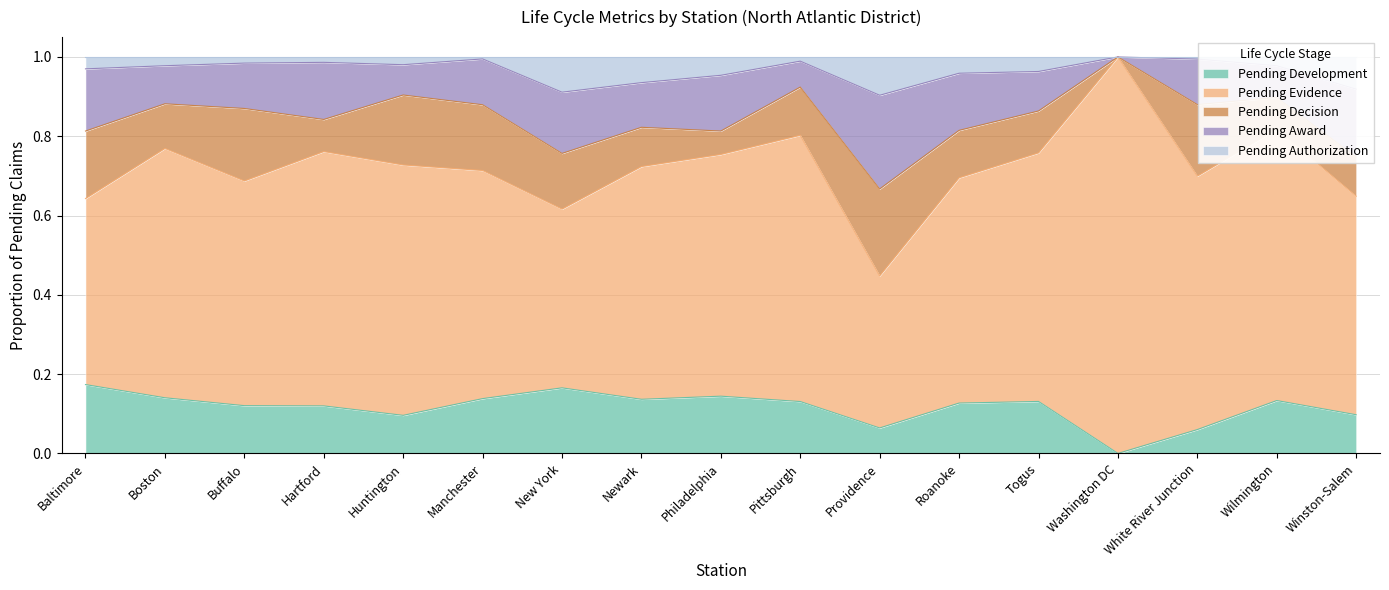

What is the sum of all Pending Development values?

2.0